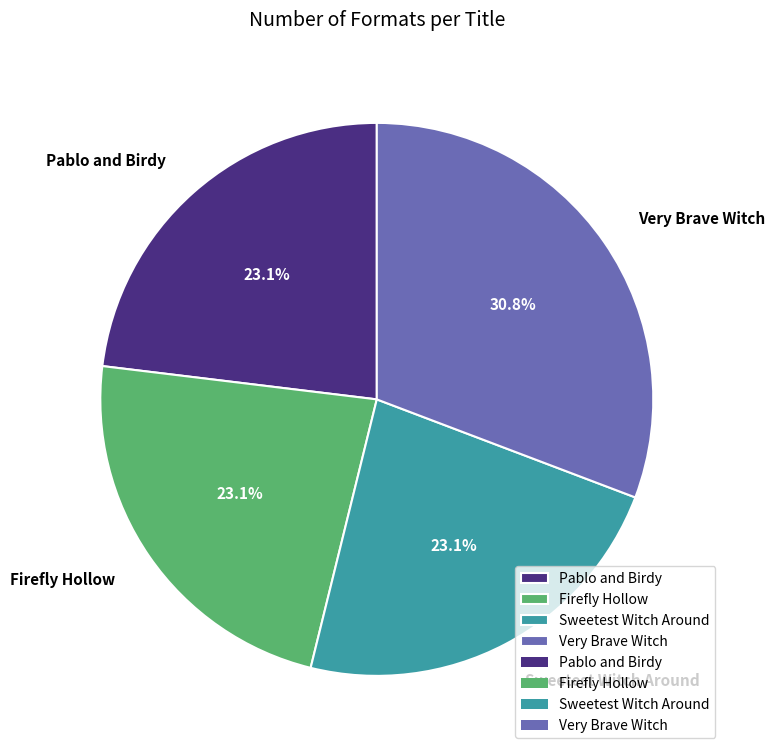

To the nearest percent, what is the combined percentage of Pablo and Birdy and Firefly Hollow?

46%